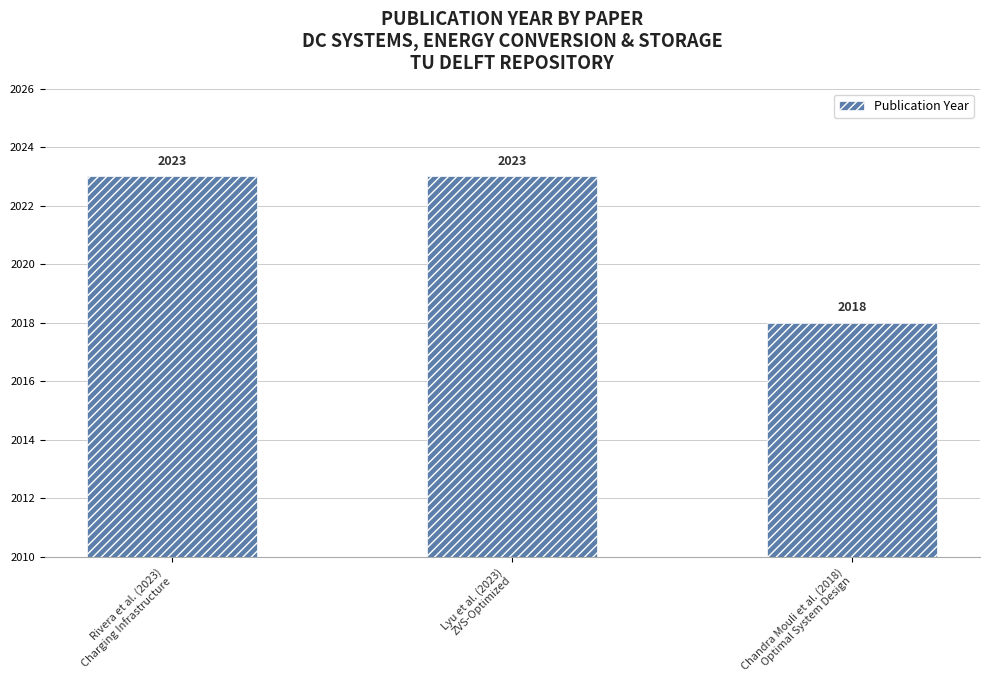

What is the approximate value at Rivera et al. (2023)
Charging Infrastructure?

2023